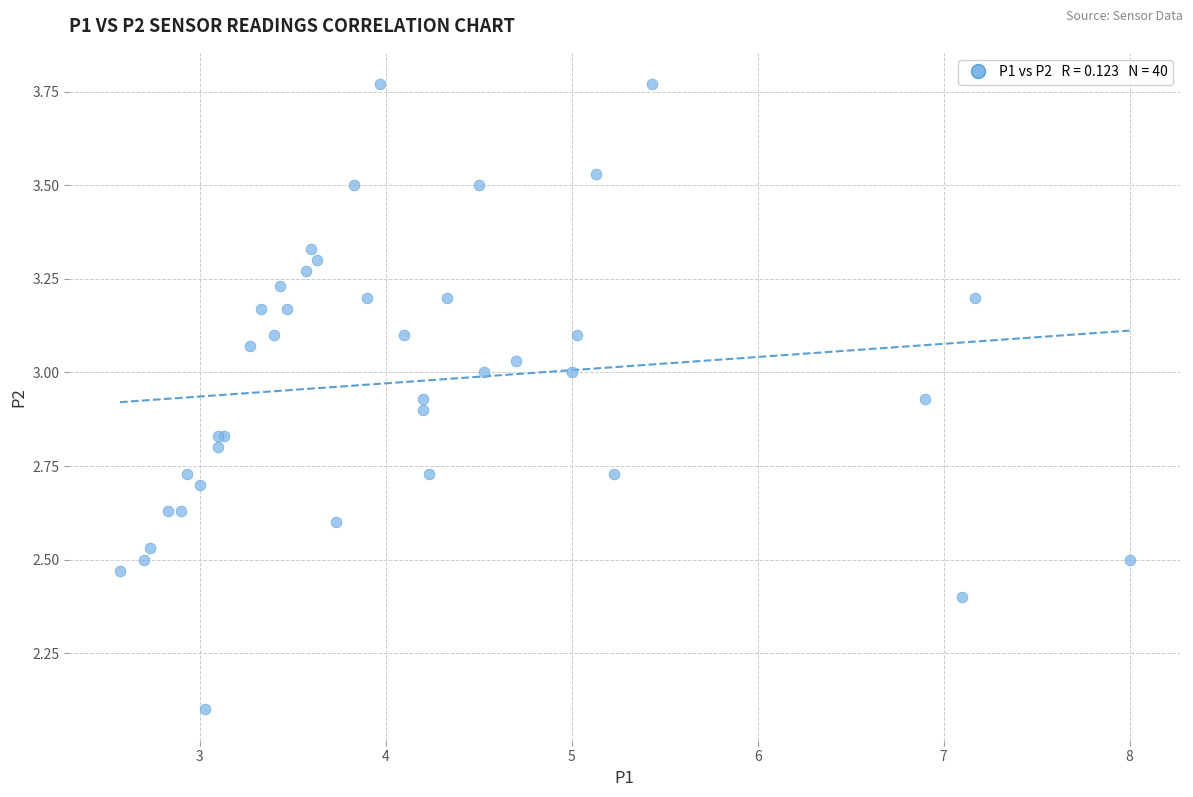

What Y value in the scatter plot is closest to 2?

2.1